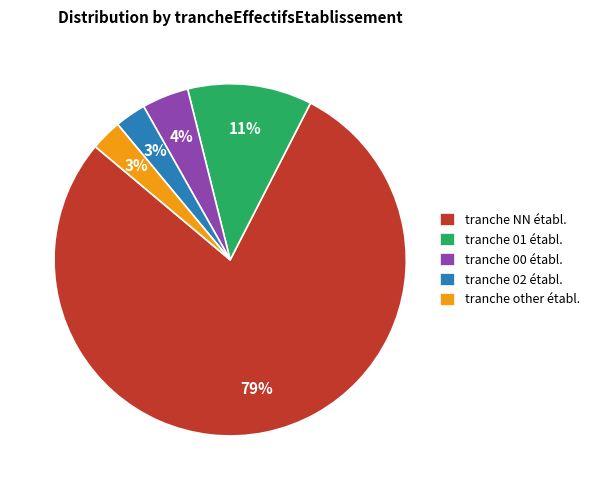

What percentage is the tranche NN établ. slice, to the nearest percent?

79%